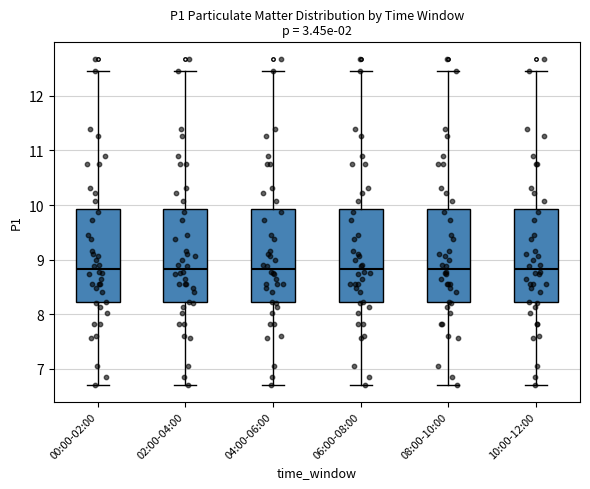

Where does the upper whisker of the box for 10:00-12:00 end on the y-axis? The values are not printed on the chart, so give them approximately, as read against the axis.

12.5